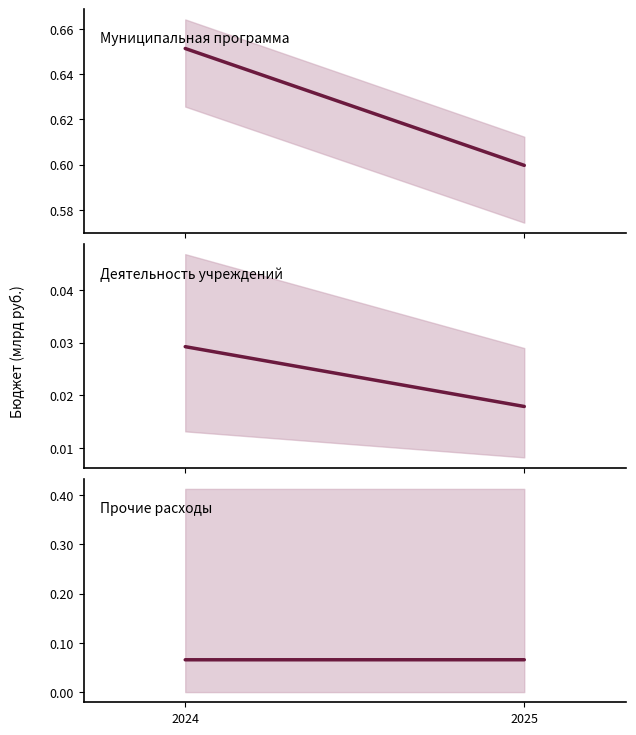

Is it true that Муниципальная программа equals 0.6 at 2025?

True